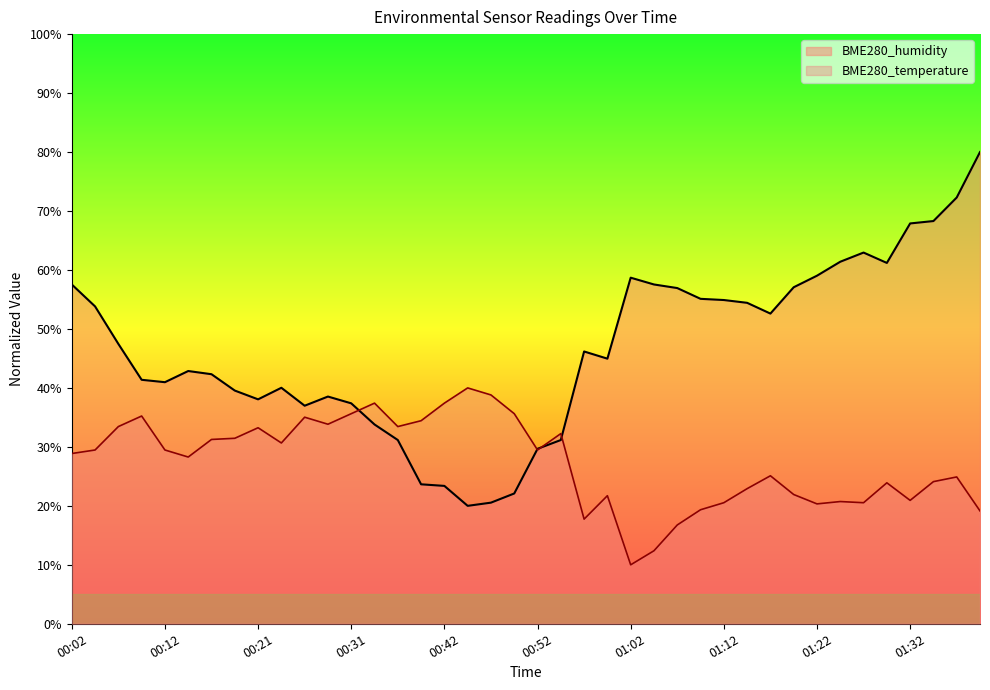

What is the spread (max minus min) of values at 01:12?

34.4